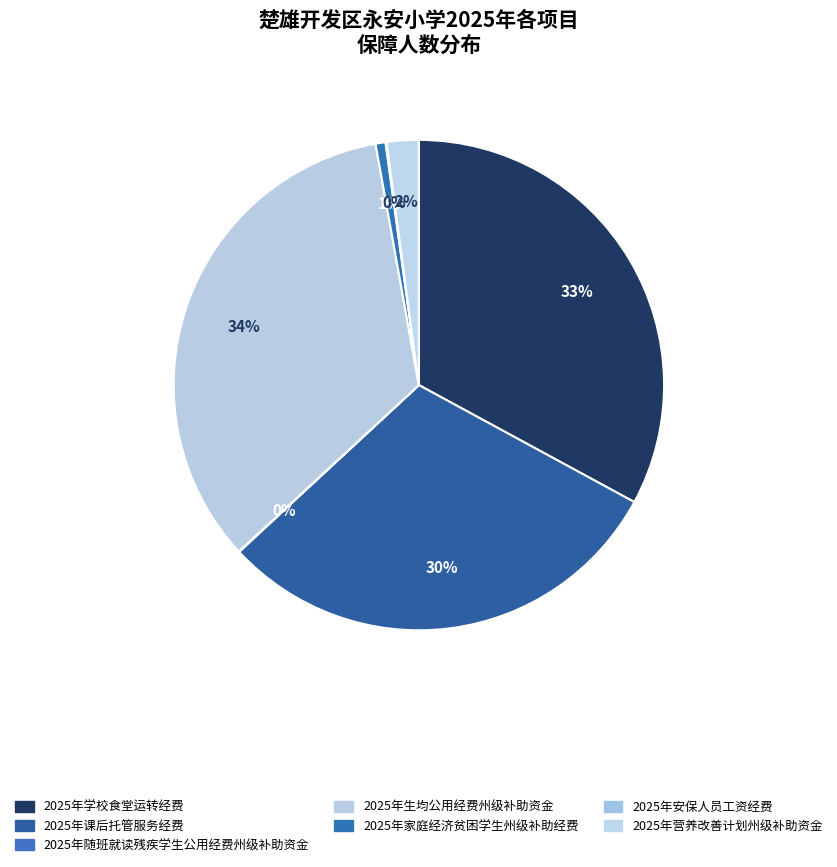

Is it true that 2025年学校食堂运转经费 is 33% of the pie?

True